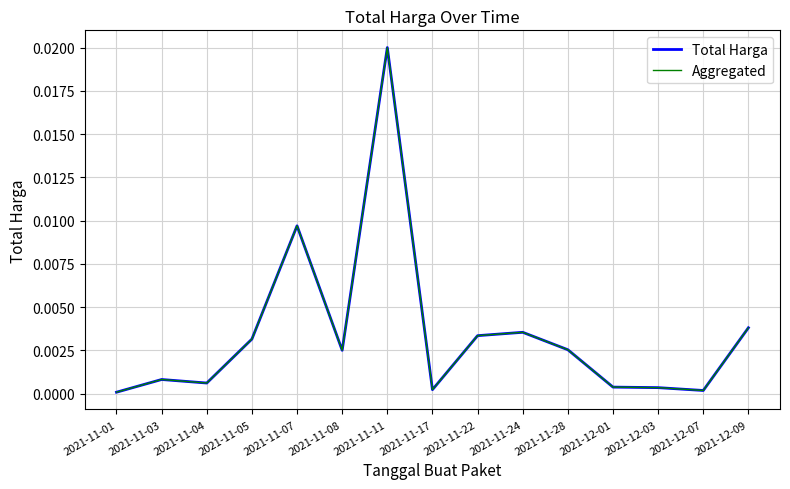

How many lines are shown in the chart?

2